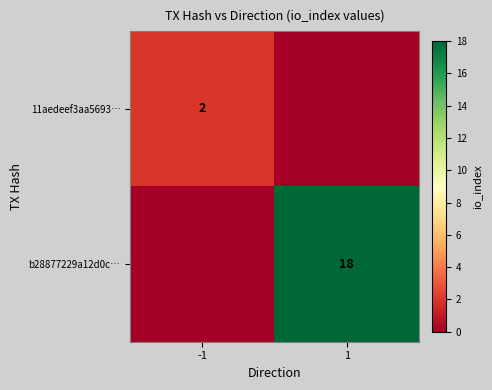

The value of b28877229a12d0c… at 1 is 18. True or false?

True